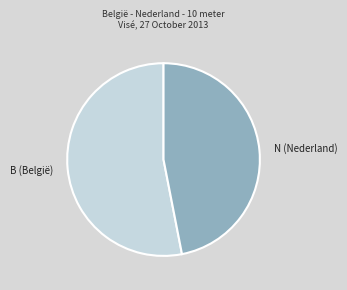

Is there any slice that represents more than half of the pie?

Yes